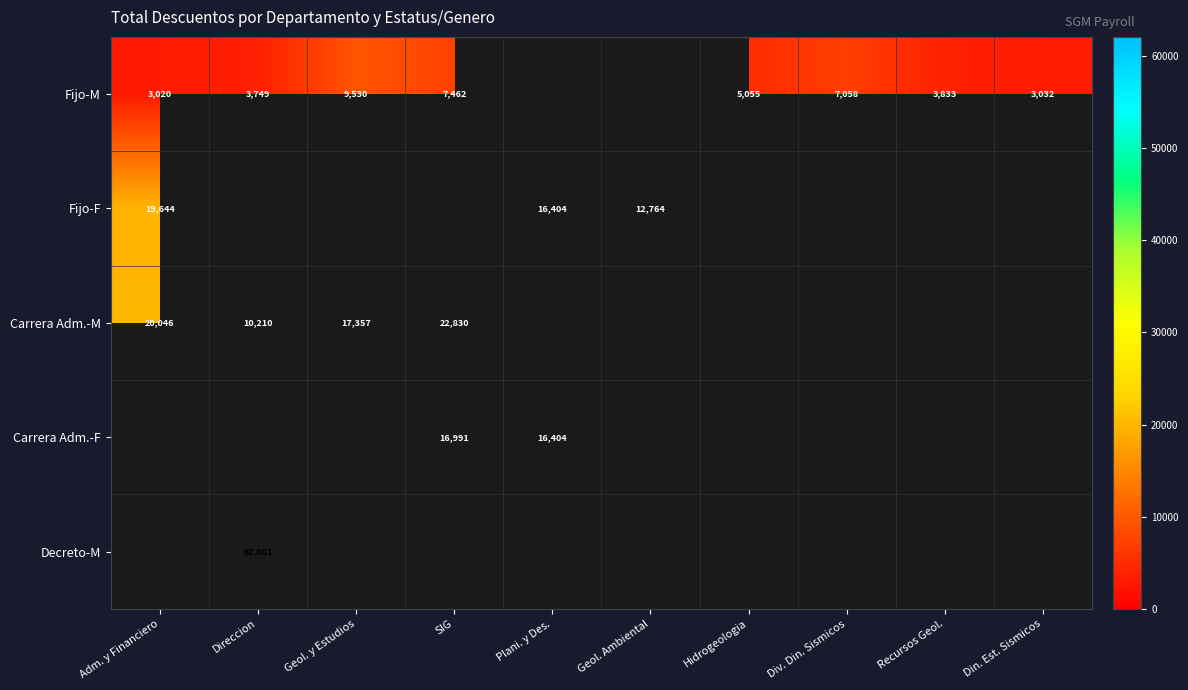

How many categories are shown in the chart?

10